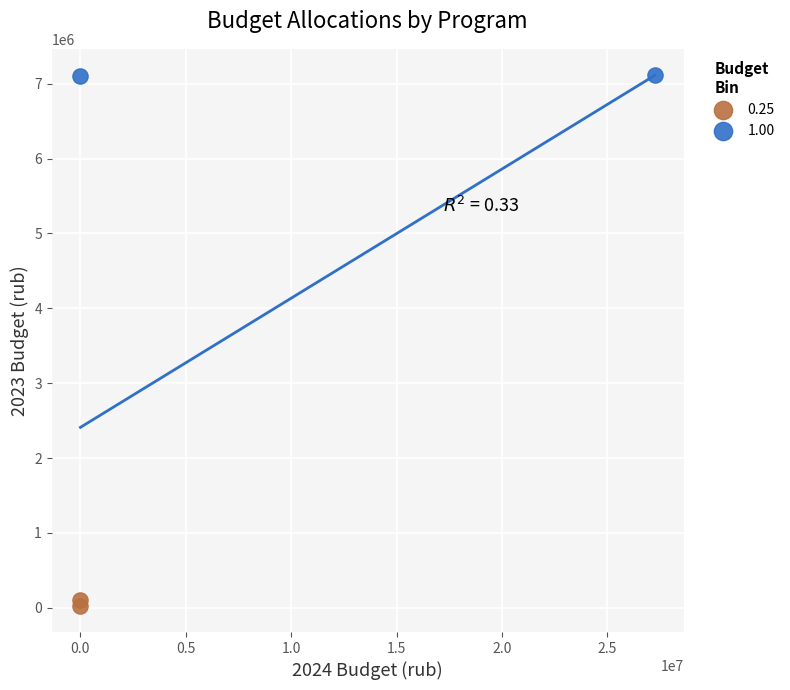

What are all the series names shown in the legend?

0.25, 1.00